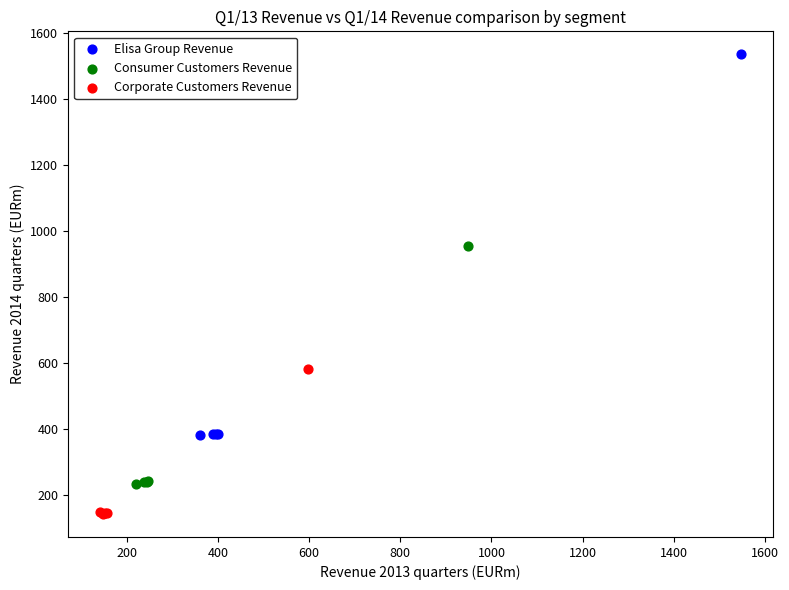

Which series has the widest spread of Y values?

Elisa Group Revenue